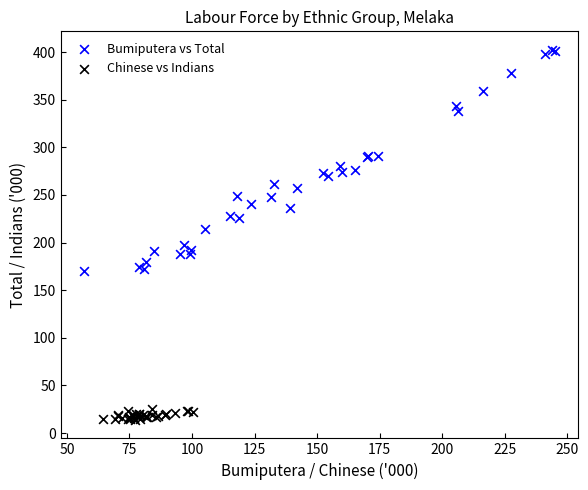

What are all the series names shown in the legend?

Bumiputera vs Total, Chinese vs Indians